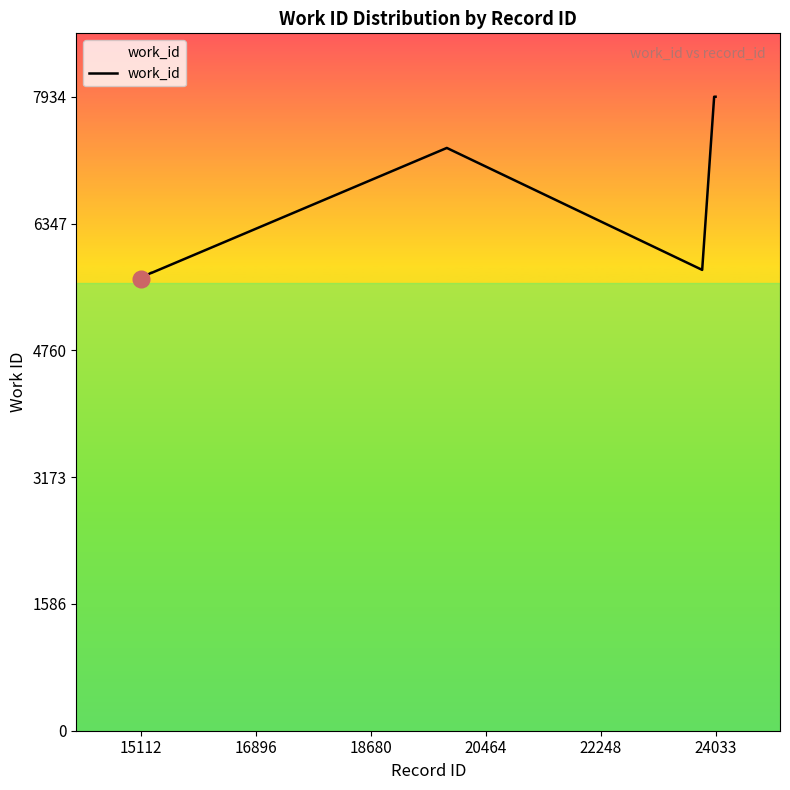

What is the greatest value displayed?

7934